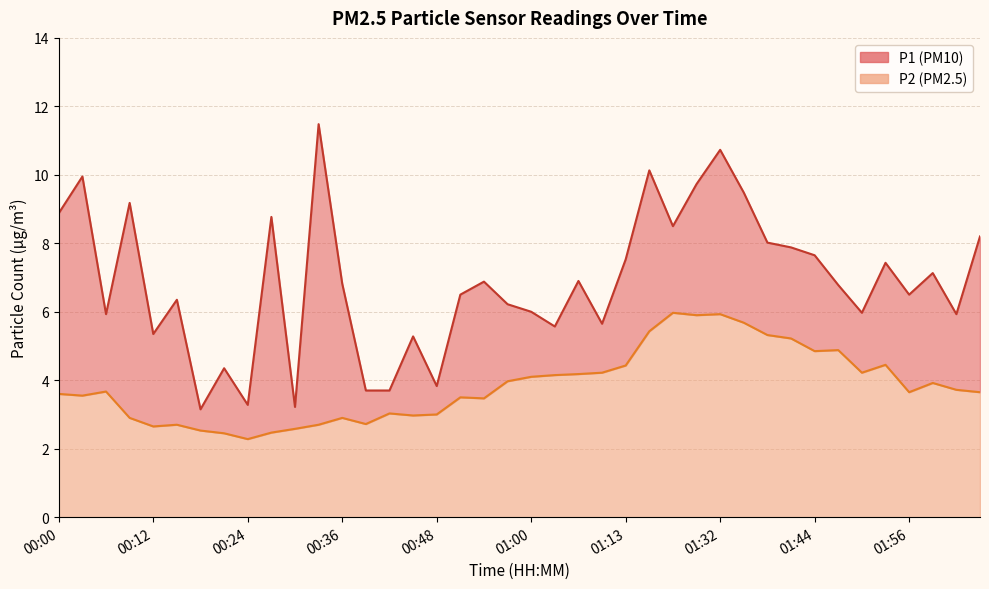

True or false: P2 and P1 cross at least once.

False